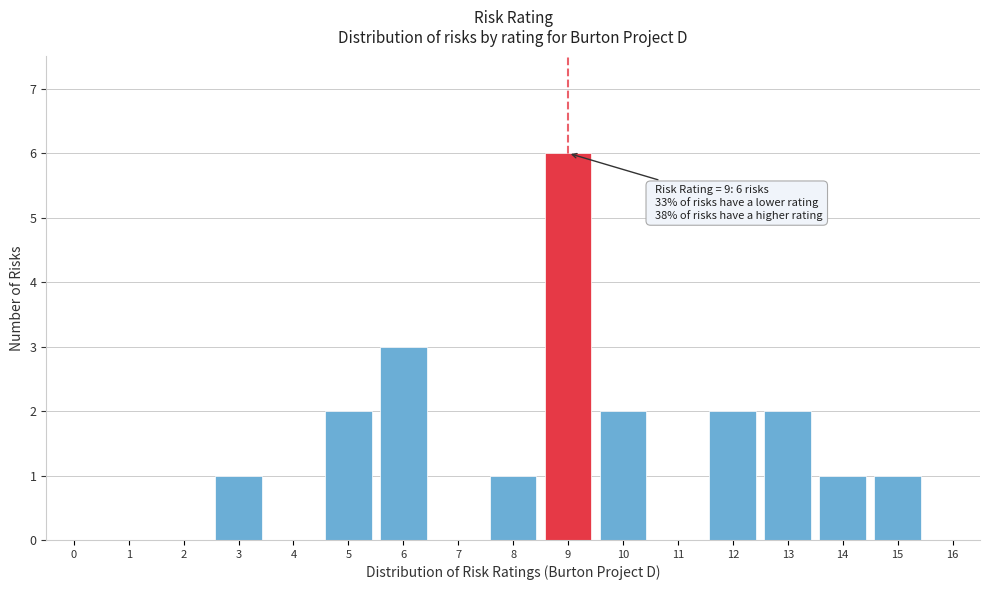

Reading left to right, list all the values displayed in this chart.

0=0	1=0	2=0	3=1	4=0	5=2	6=3	7=0	8=1	9=6	10=2	11=0	12=2	13=2	14=1	15=1	16=0